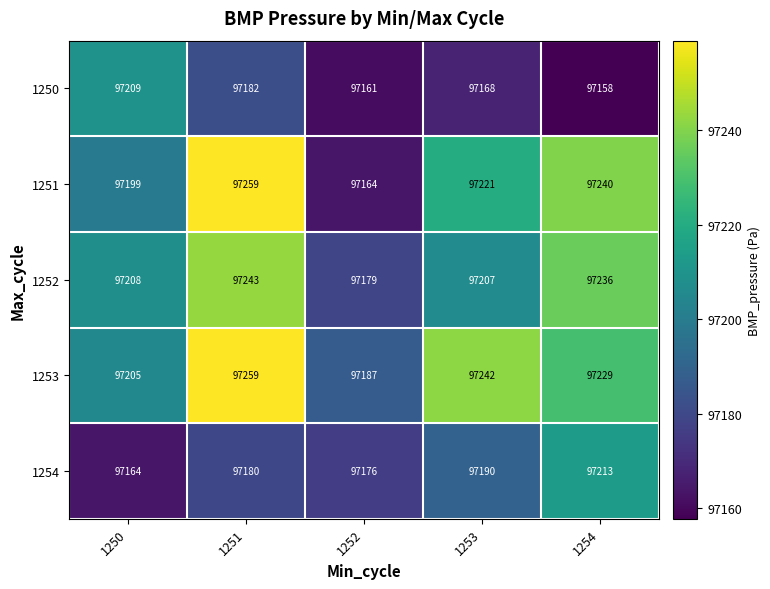

Reading right to left, list all the values displayed in this chart.

1250: 1254=97158	1253=97168	1252=97161	1251=97182	1250=97209
1251: 1254=97240	1253=97221	1252=97164	1251=97259	1250=97199
1252: 1254=97236	1253=97207	1252=97179	1251=97243	1250=97208
1253: 1254=97229	1253=97242	1252=97187	1251=97259	1250=97205
1254: 1254=97213	1253=97190	1252=97176	1251=97180	1250=97164